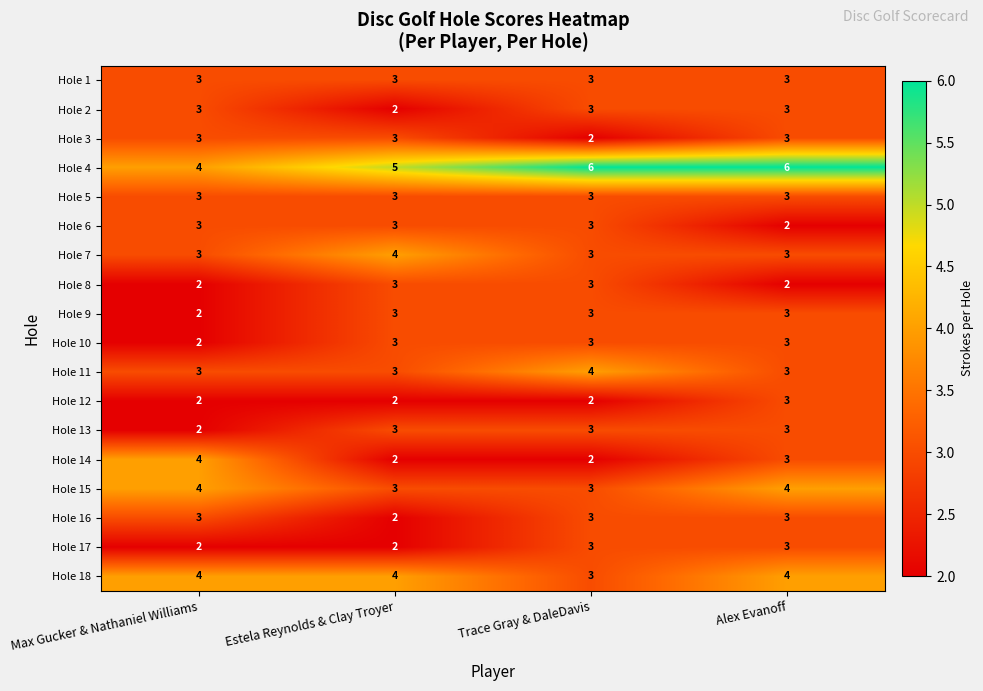

What is the average value of the Hole 16 series?

3